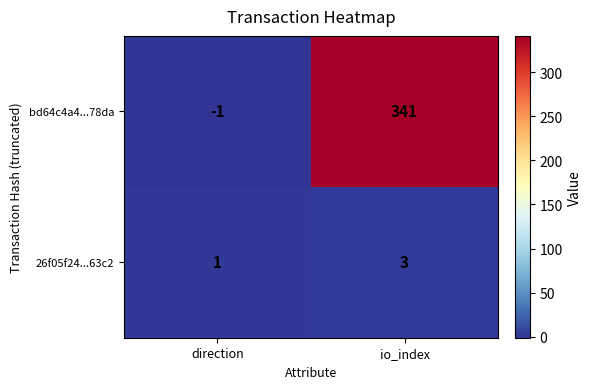

At which label is 26f05f24...63c2 closest to 2?

direction